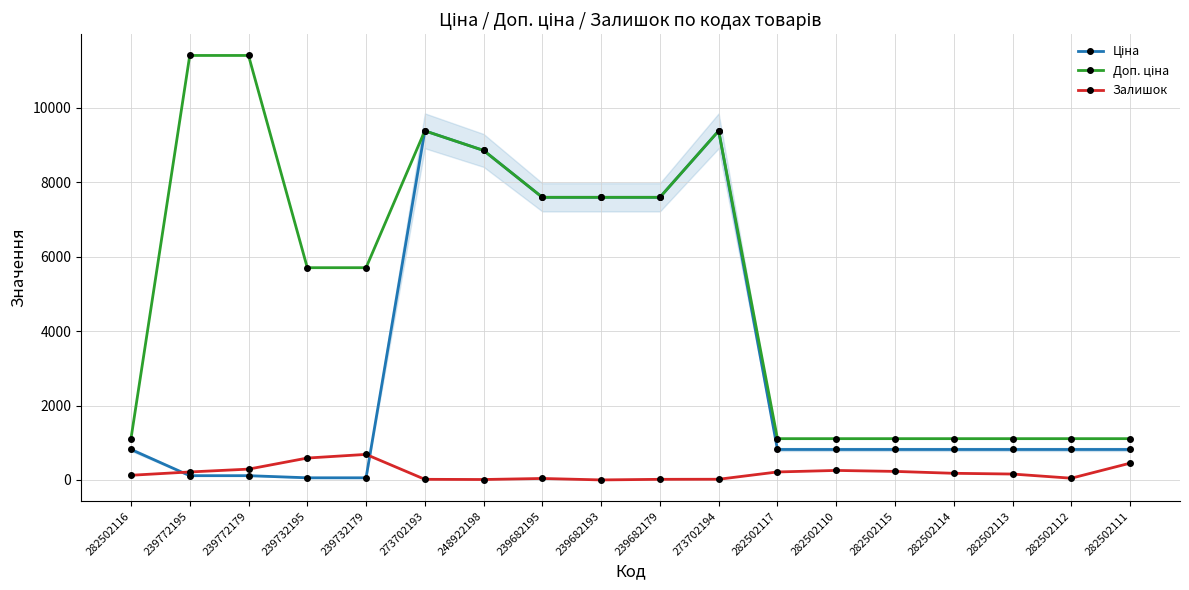

At how many categories does at least one series exceed 6651?

8